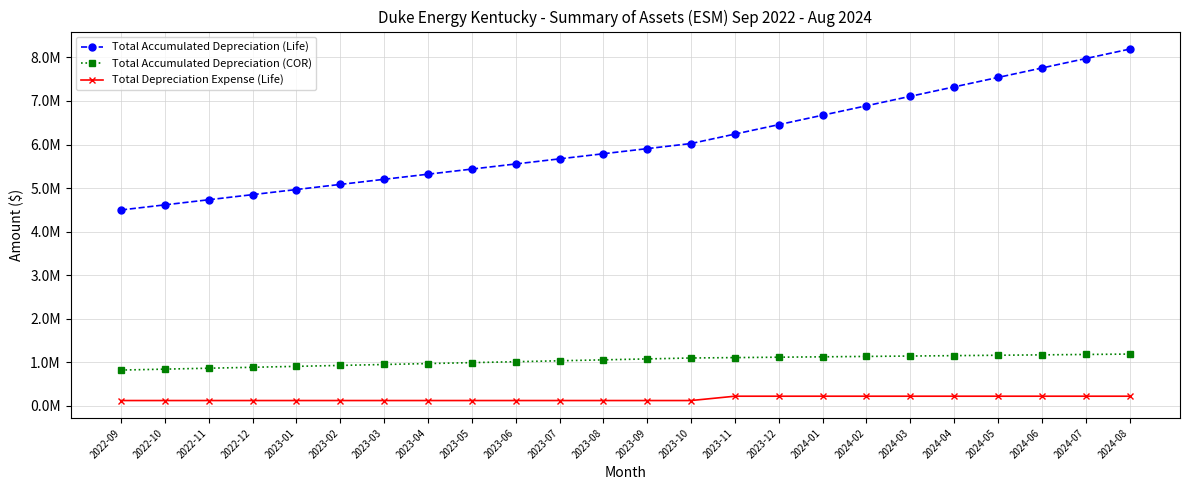

List the series in order of their peak value, highest first.

Total Accumulated Depreciation (Life), Total Accumulated Depreciation (COR), Total Depreciation Expense (Life)